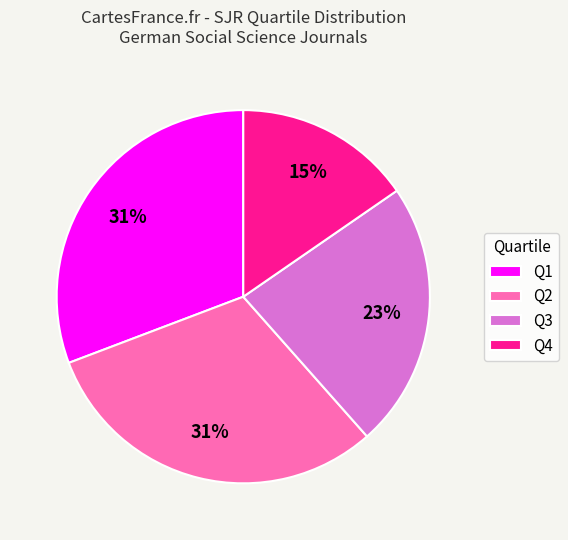

Count the number of slices in the pie.

4